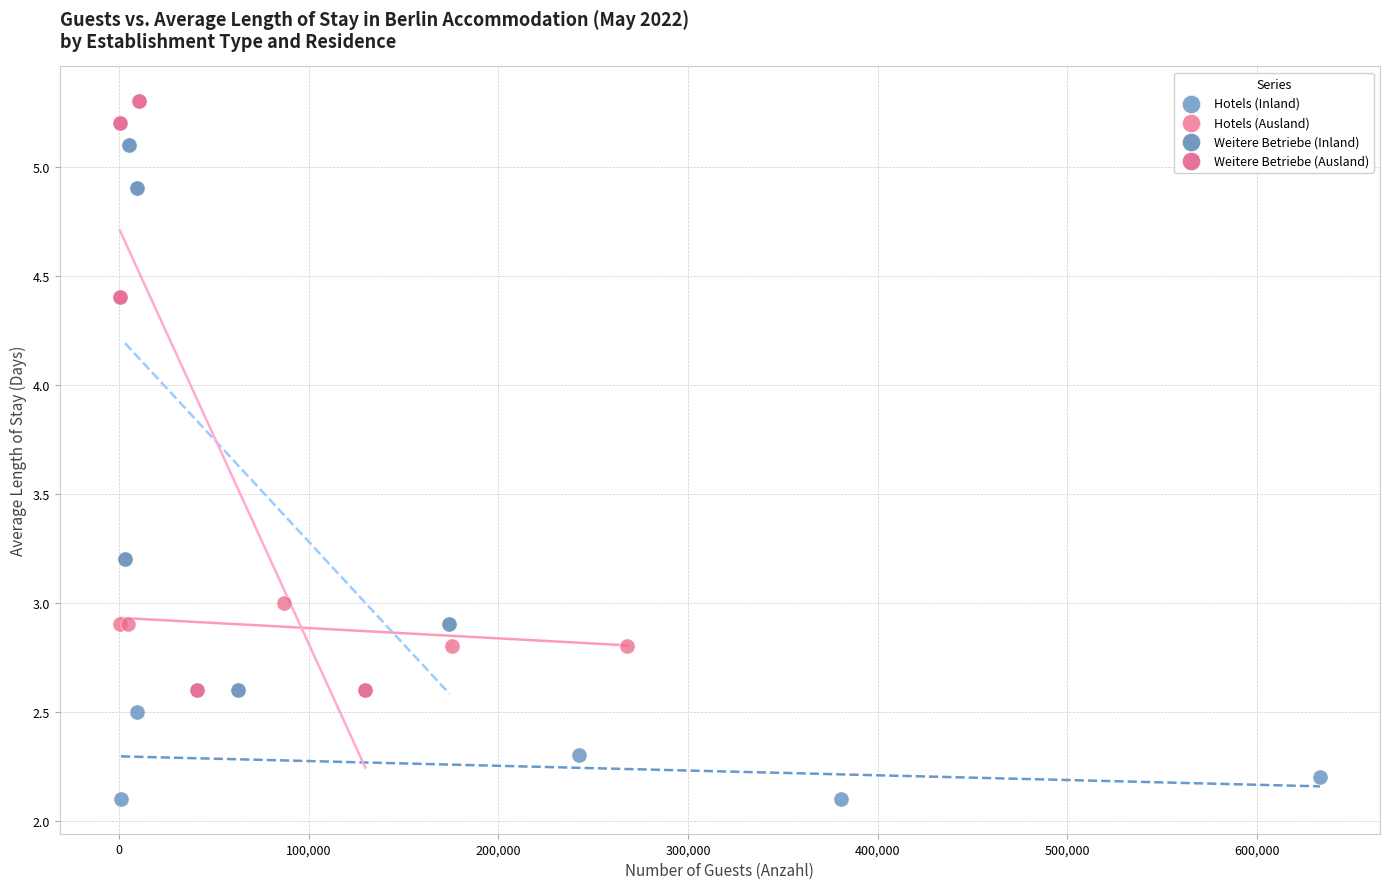

Which series has the widest spread of Y values?

Weitere Betriebe (Ausland)